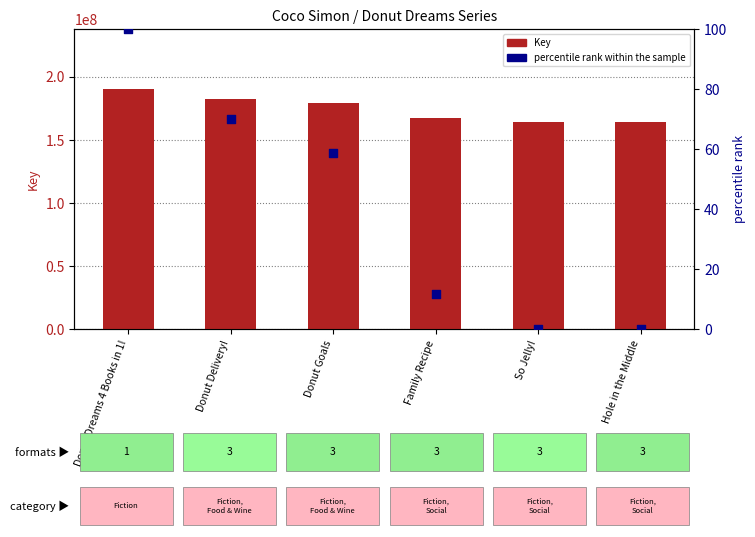

At which category is the sum across all series the highest?

Donut Dreams 4 Books in 1!